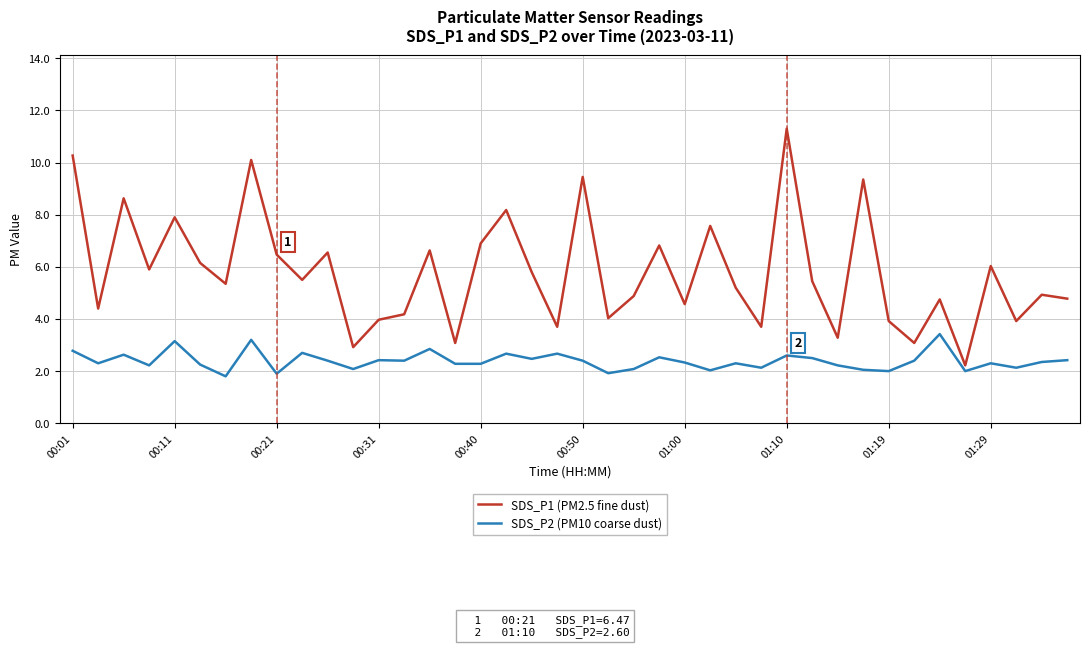

Rank the series by their average value, from highest to lowest.

SDS_P1 (PM2.5 fine dust), SDS_P2 (PM10 coarse dust)